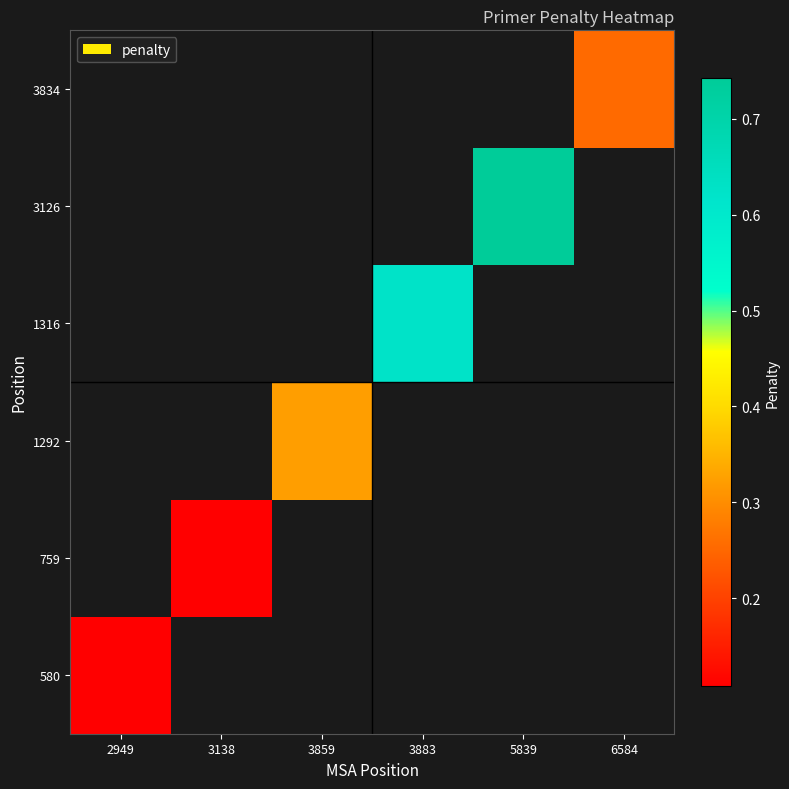

At how many categories does at least one series exceed 0?

6